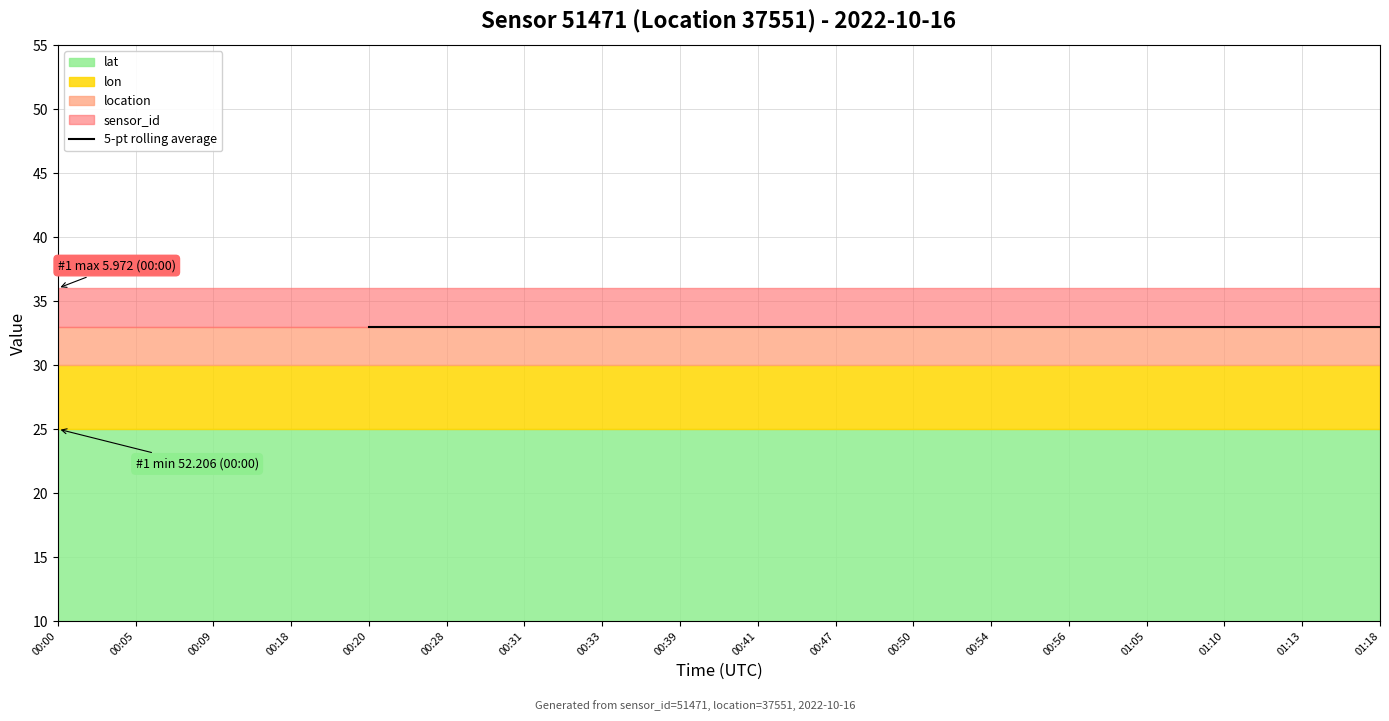

Rank the categories by value from lowest to highest.

00:00, 00:05, 00:09, 00:18, 00:20, 00:28, 00:31, 00:33, 00:39, 00:41, 00:47, 00:50, 00:54, 00:56, 01:05, 01:10, 01:13, 01:18